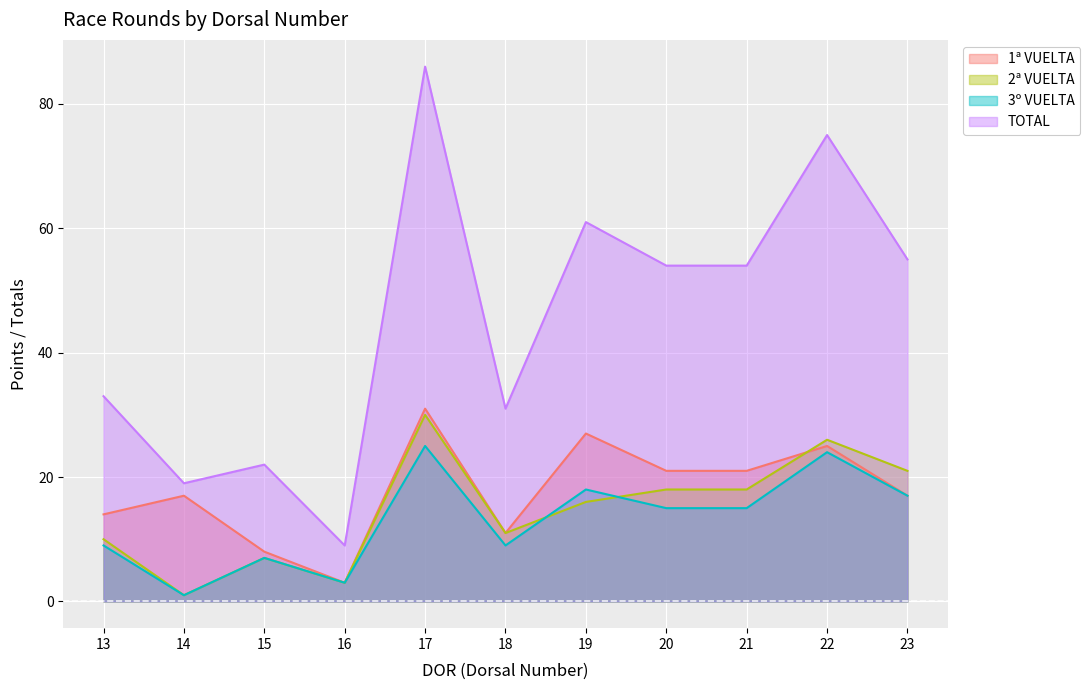

The 1ª VUELTA series shows 14 at 13. True or false?

True